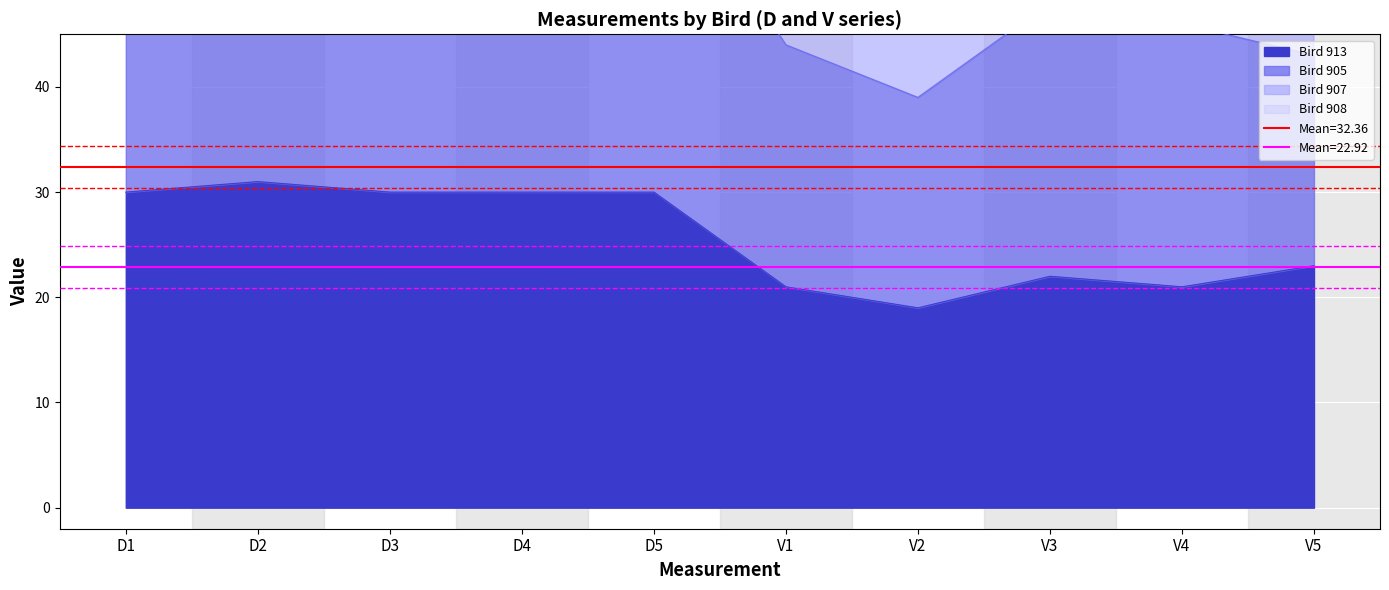

Between D1 and D5, which series saw the biggest shift?

Bird 905